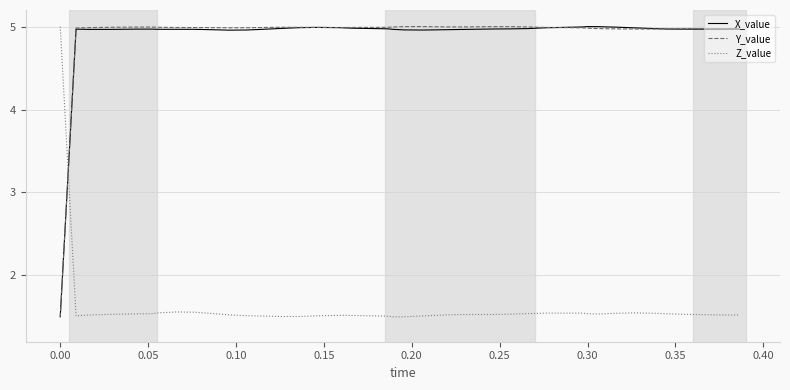

How many intersections are there between Z_value and X_value?

1